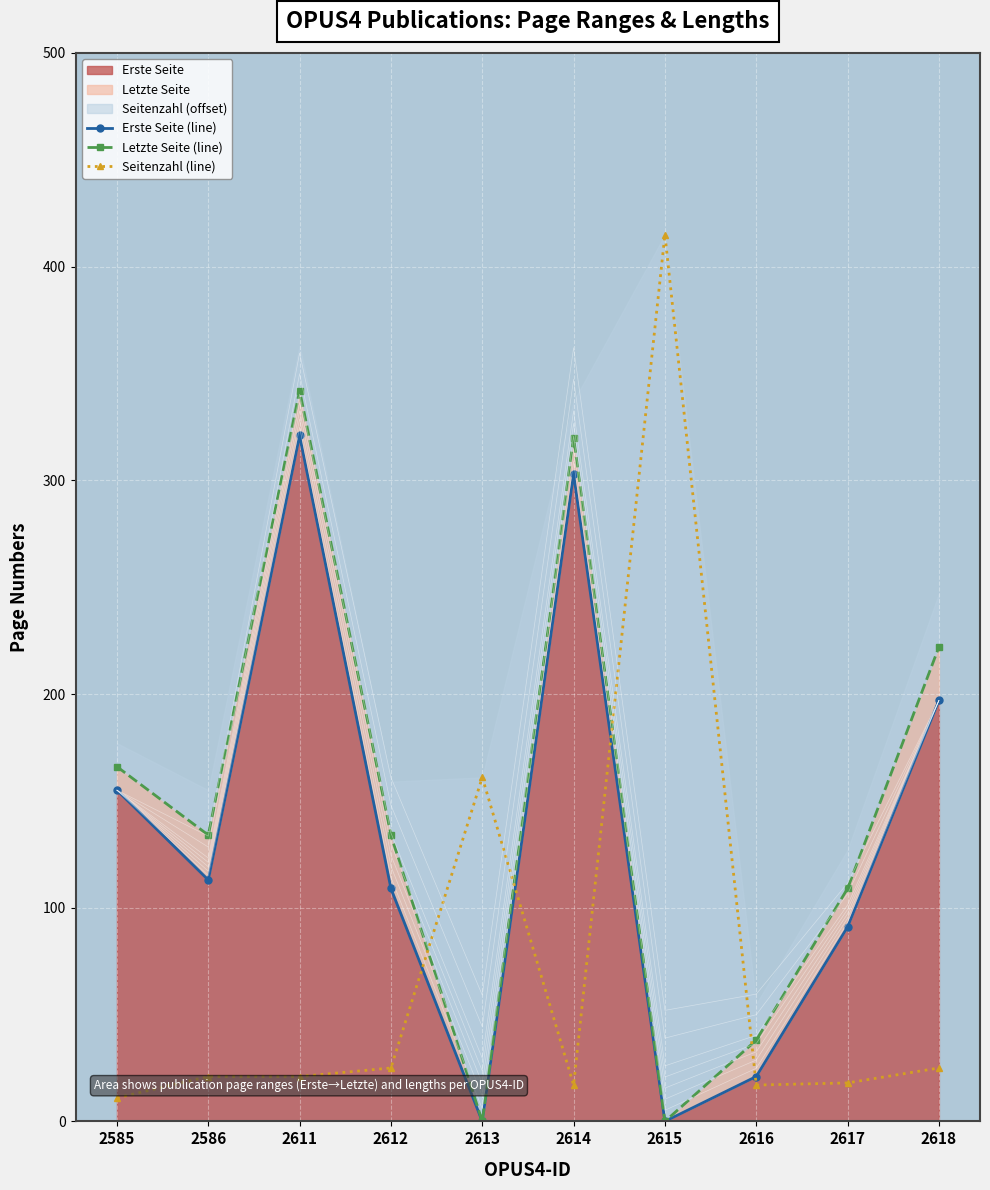

Which category has the highest value across all series?

2615